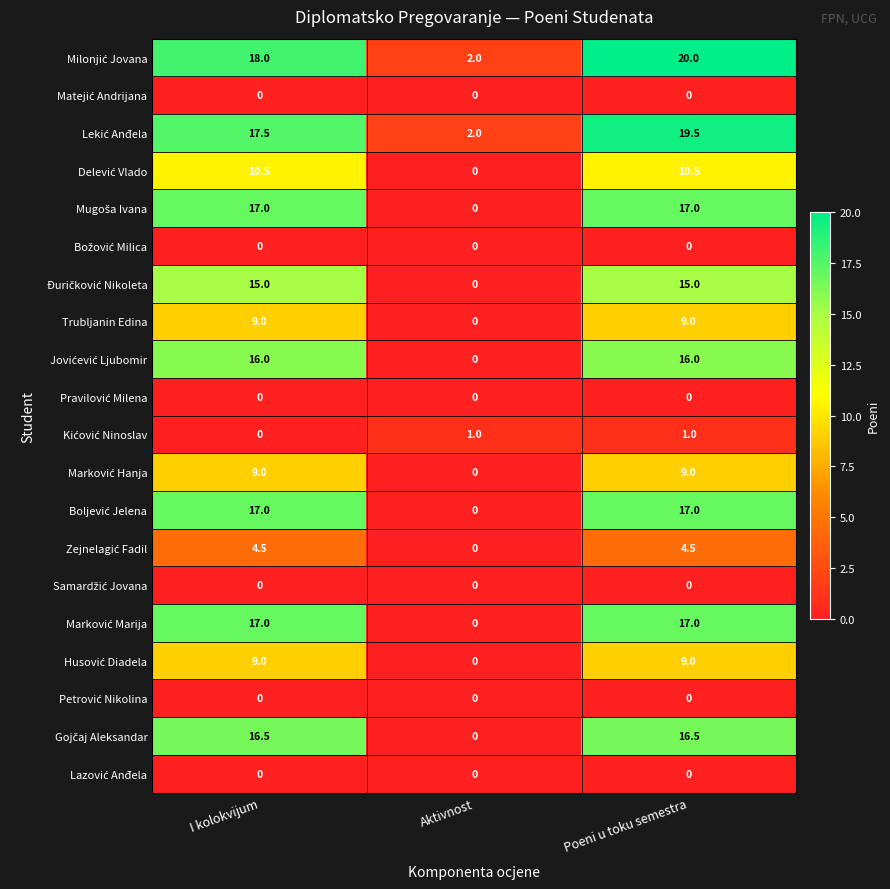

At which category does the chart reach its peak across all series?

Poeni u toku semestra